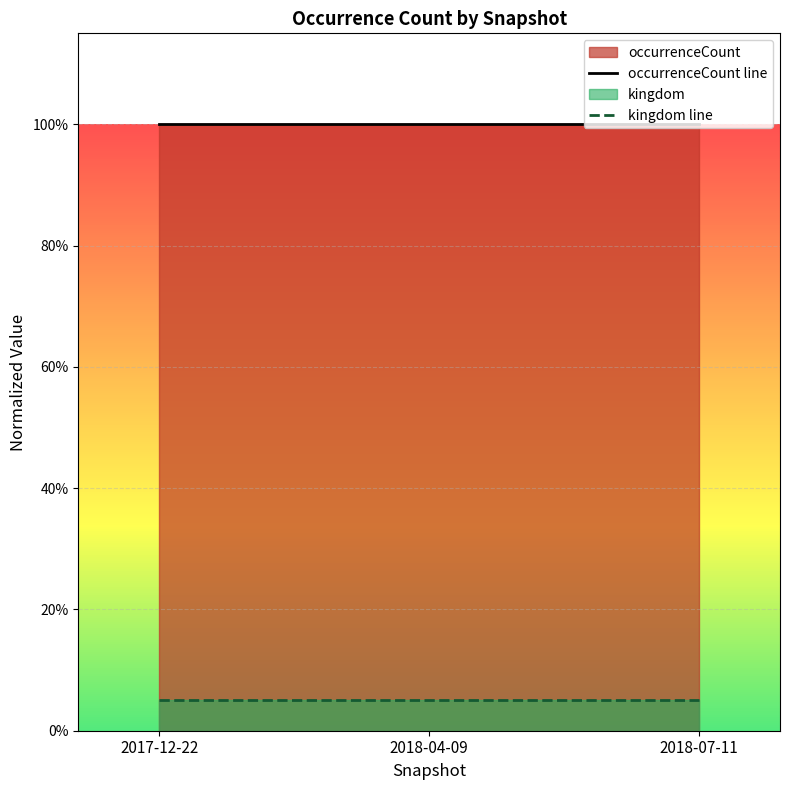

Reading left to right, list all the values displayed in this chart.

occurrenceCount line: 1.0	1.0	1.0
kingdom line: 0.1	0.1	0.1